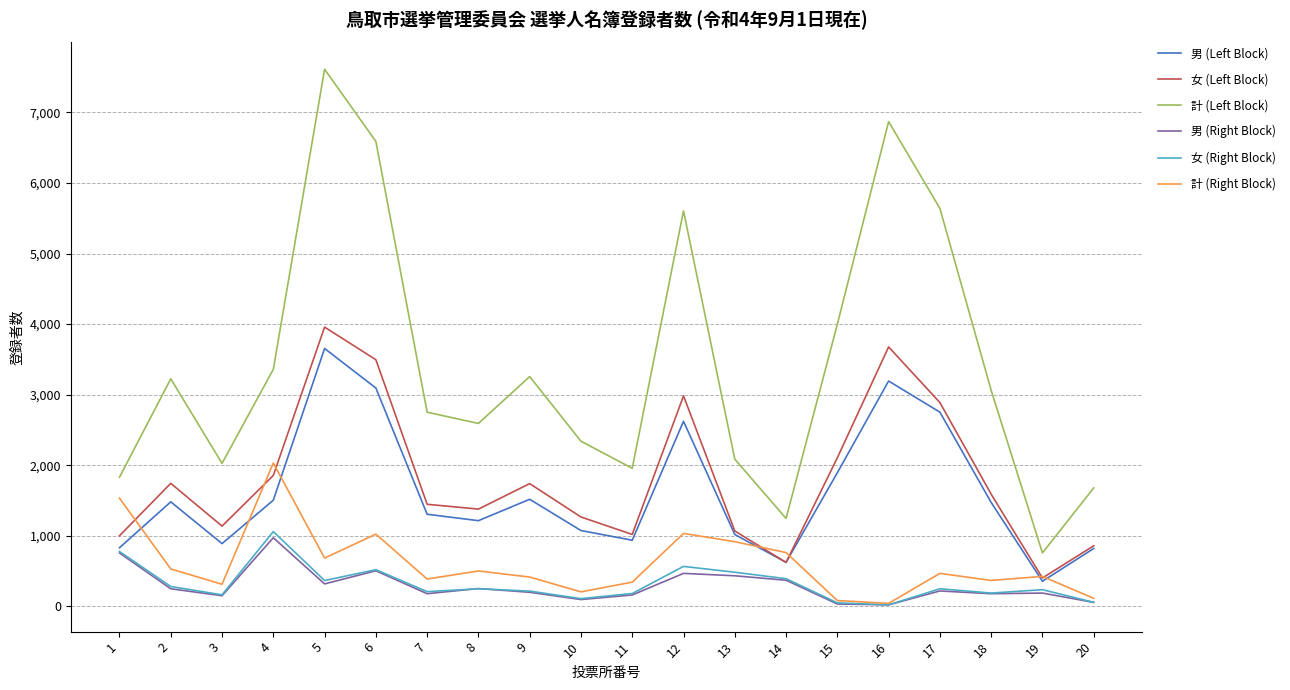

At which category is the sum across all series the highest?

5